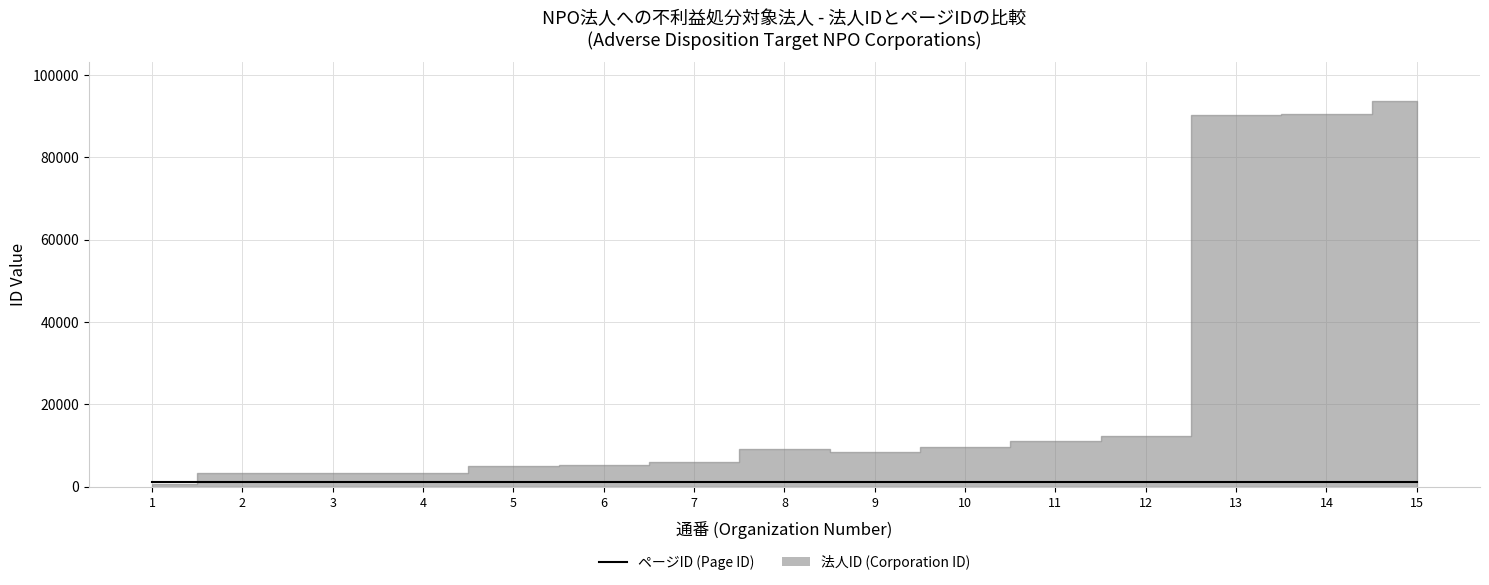

What are all the series names shown in the legend?

法人ID, ページID